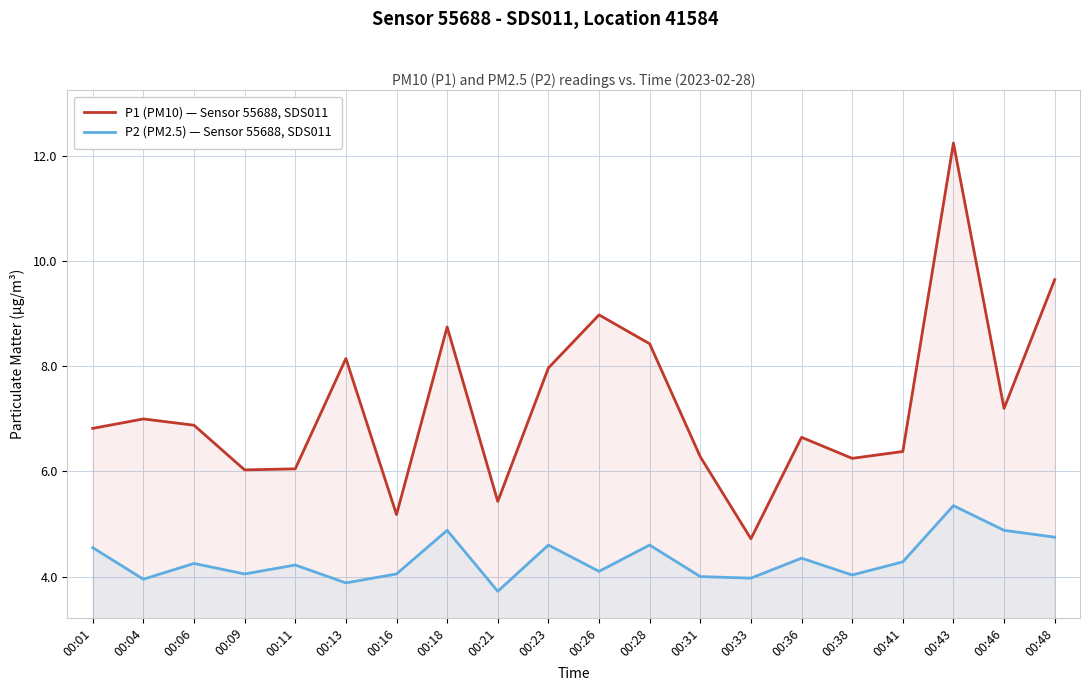

What is the total value across all series at 00:43?

17.6